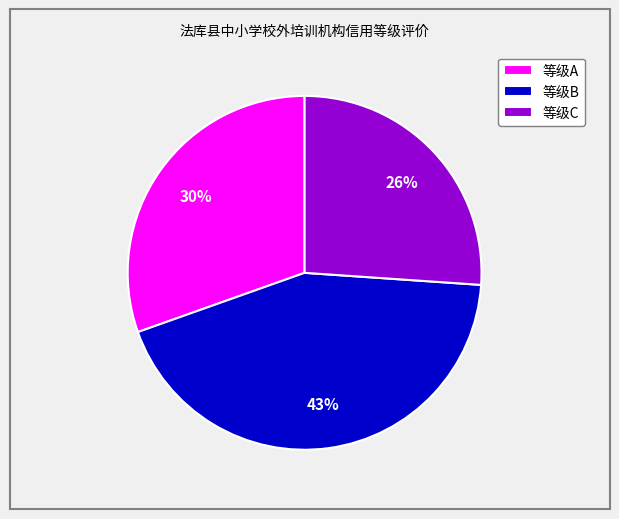

Rank the categories by value from highest to lowest.

等级B, 等级A, 等级C